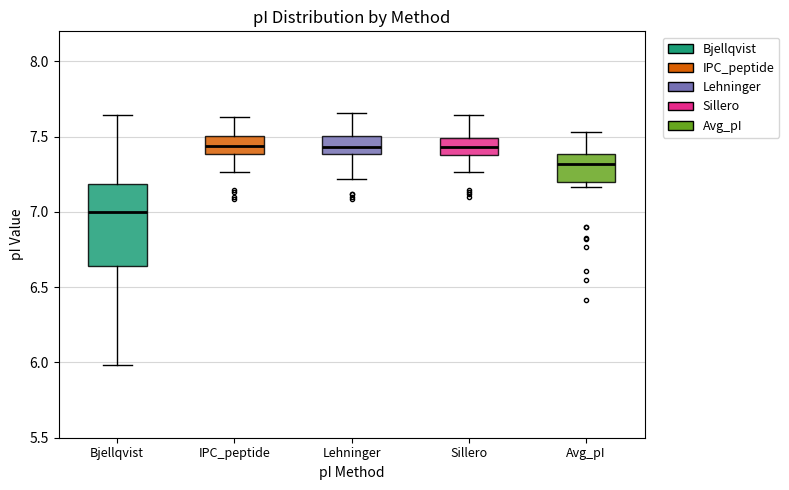

Where does the median line of the box for Sillero sit on the y-axis? The values are not printed on the chart, so give them approximately, as read against the axis.

7.45